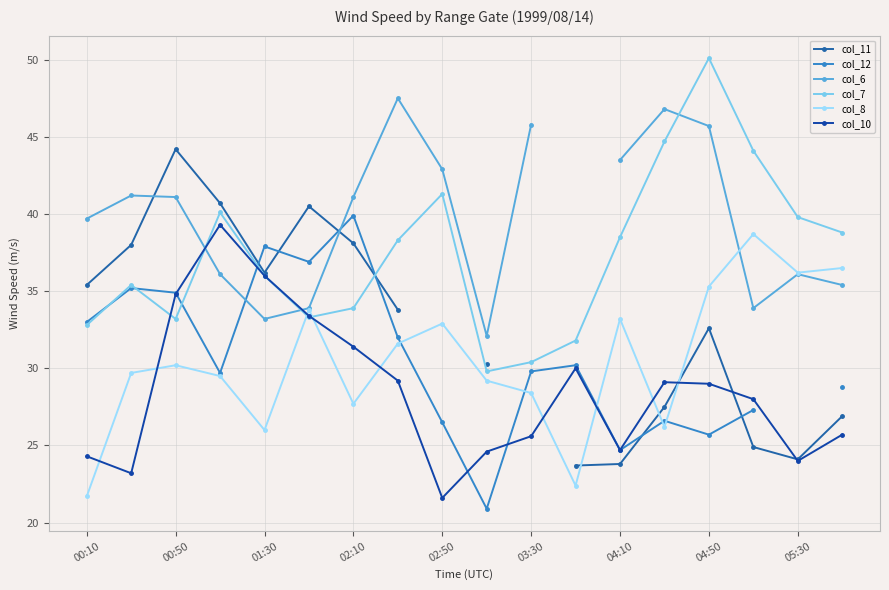

True or false: col_6 has a value of 13.2 at 9.

False